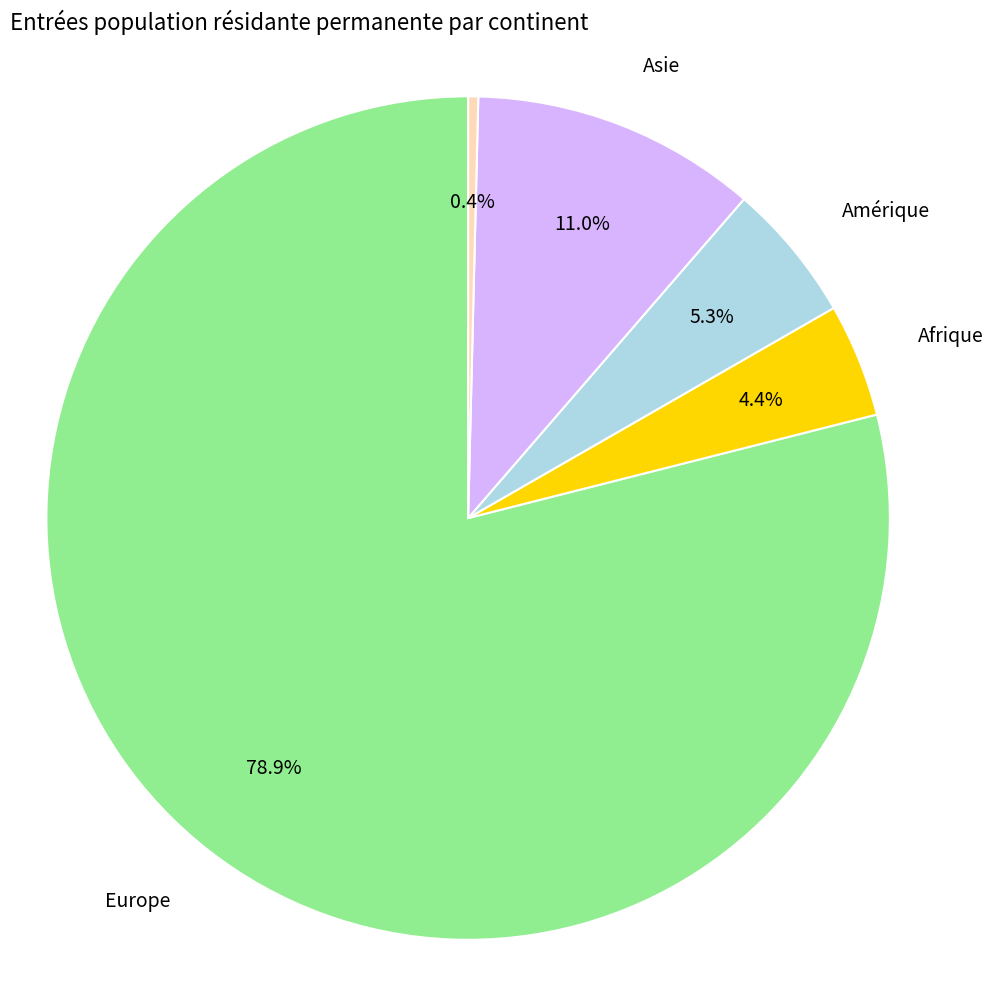

Does any single category account for the majority?

Yes